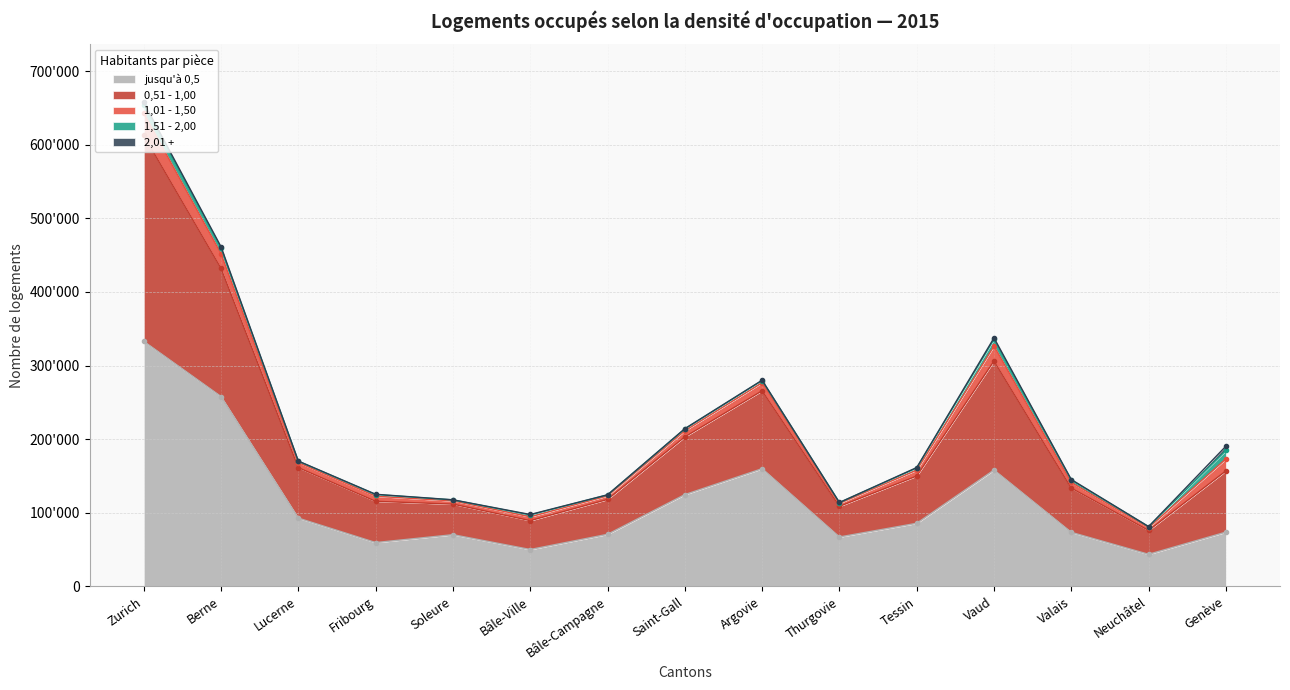

How many categories are shown in the chart?

15